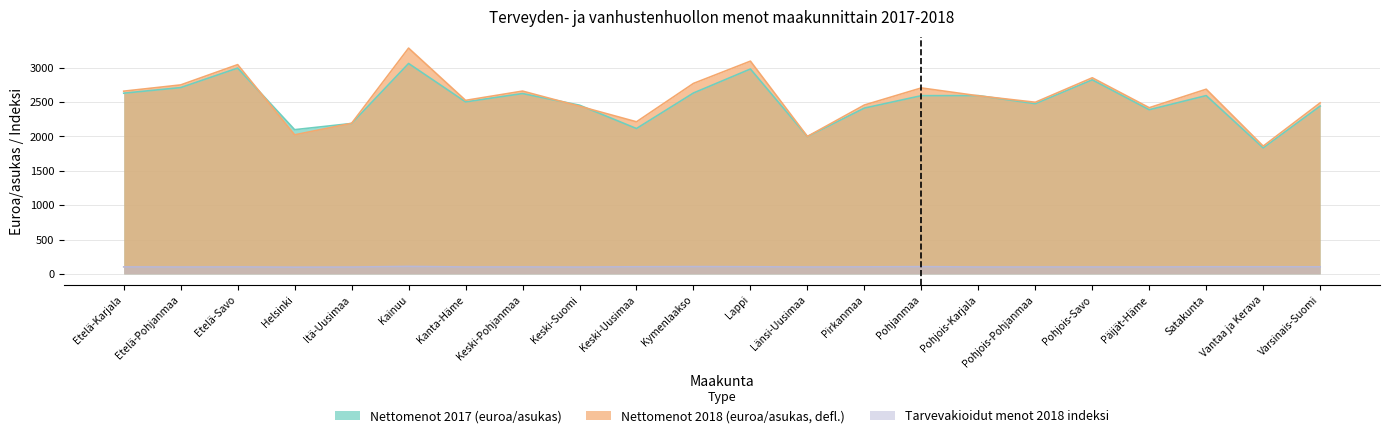

Reading left to right, extract all data points from this chart.

Nettomenot 2017 (euroa/asukas): Etelä-Karjala=2629.6	Etelä-Pohjanmaa=2711.0	Etelä-Savo=2995.1	Helsinki=2098.5	Itä-Uusimaa=2188.7	Kainuu=3062.0	Kanta-Häme=2502.8	Keski-Pohjanmaa=2624.4	Keski-Suomi=2454.9	Keski-Uusimaa=2115.2	Kymenlaakso=2632.3	Lappi=2981.7	Länsi-Uusimaa=1998.5	Pirkanmaa=2412.6	Pohjanmaa=2593.3	Pohjois-Karjala=2594.4	Pohjois-Pohjanmaa=2476.5	Pohjois-Savo=2824.1	Päijät-Häme=2388.7	Satakunta=2594.6	Vantaa ja Kerava=1833.4	Varsinais-Suomi=2441.9
Nettomenot 2018 (euroa/asukas, defl.): Etelä-Karjala=2658.9	Etelä-Pohjanmaa=2749.8	Etelä-Savo=3045.1	Helsinki=2023.5	Itä-Uusimaa=2191.3	Kainuu=3285.5	Kanta-Häme=2525.0	Keski-Pohjanmaa=2659.9	Keski-Suomi=2439.7	Keski-Uusimaa=2213.0	Kymenlaakso=2771.5	Lappi=3095.8	Länsi-Uusimaa=1999.8	Pirkanmaa=2457.4	Pohjanmaa=2705.8	Pohjois-Karjala=2591.1	Pohjois-Pohjanmaa=2497.4	Pohjois-Savo=2853.7	Päijät-Häme=2418.1	Satakunta=2687.2	Vantaa ja Kerava=1859.3	Varsinais-Suomi=2488.8
Tarvevakioidut menot 2018 indeksi: Etelä-Karjala=101.1	Etelä-Pohjanmaa=99.6	Etelä-Savo=101.0	Helsinki=97.3	Itä-Uusimaa=99.0	Kainuu=108.2	Kanta-Häme=99.9	Keski-Pohjanmaa=100.6	Keski-Suomi=98.6	Keski-Uusimaa=103.1	Kymenlaakso=105.4	Lappi=103.4	Länsi-Uusimaa=99.6	Pirkanmaa=101.5	Pohjanmaa=104.7	Pohjois-Karjala=99.6	Pohjois-Pohjanmaa=100.0	Pohjois-Savo=100.2	Päijät-Häme=99.9	Satakunta=102.8	Vantaa ja Kerava=102.8	Varsinais-Suomi=102.1